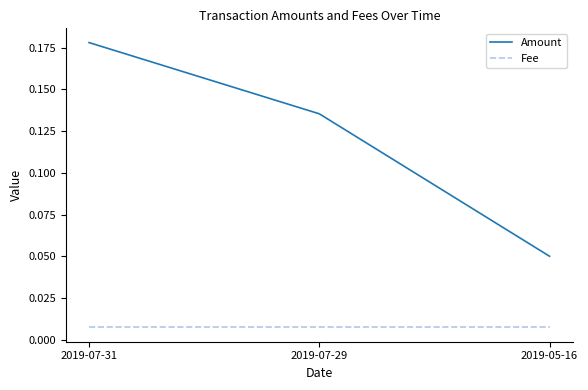

What are all the series names shown in the legend?

Amount, Fee